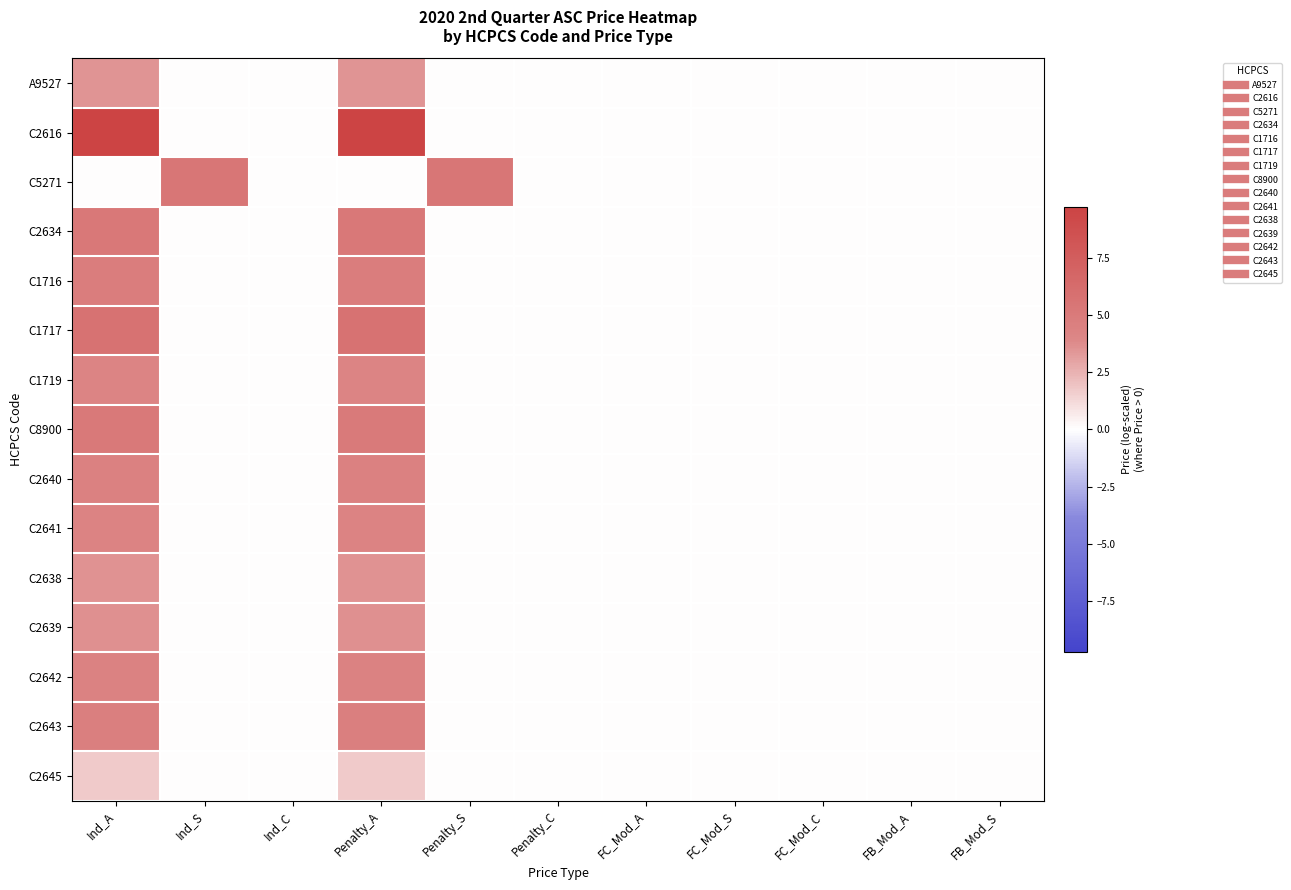

How many series are shown in this chart?

15